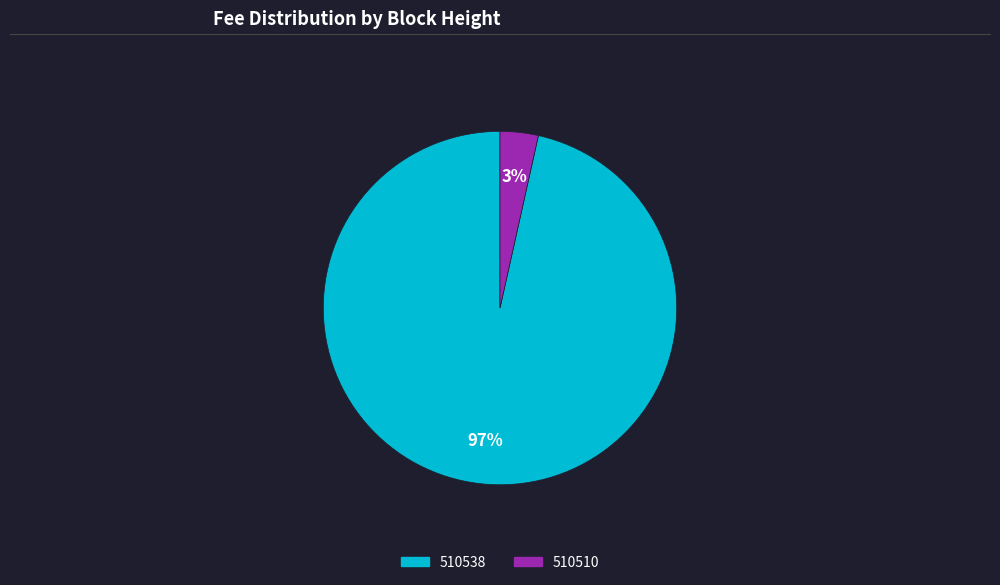

Does 510538 account for over 50% of the chart?

Yes